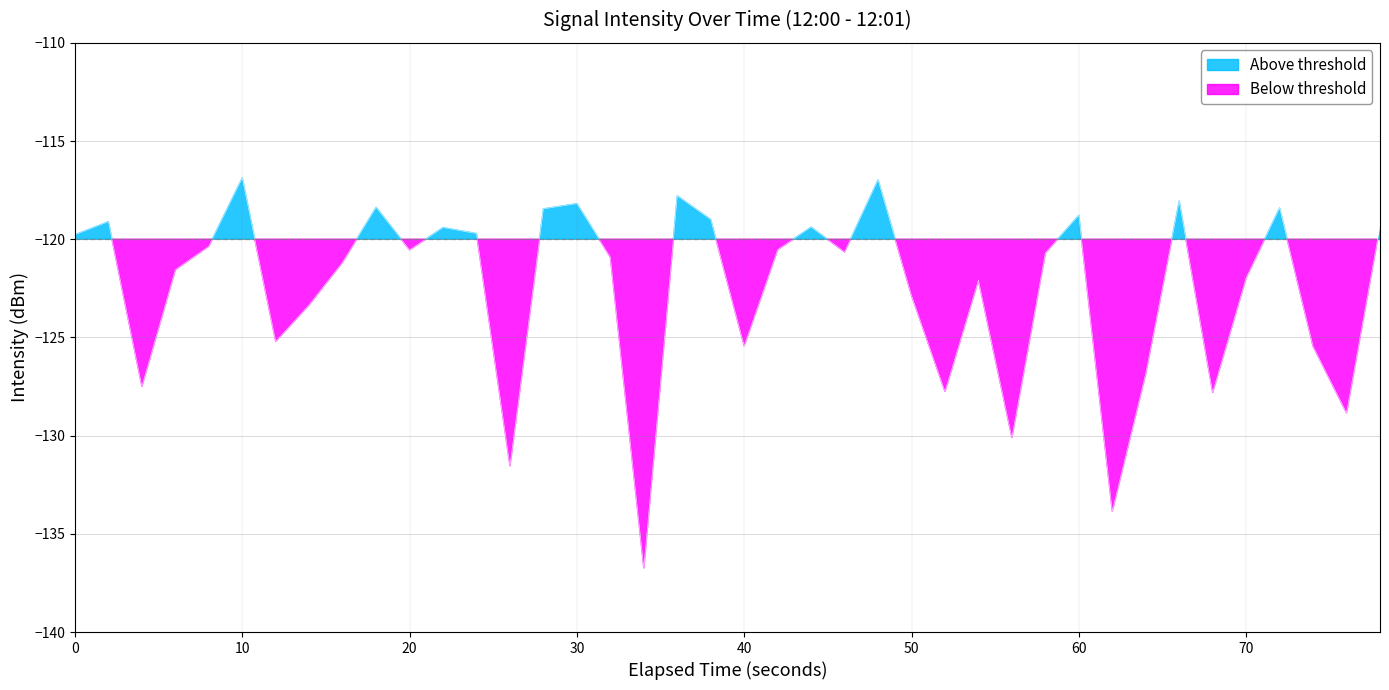

How many data points are less than -120?

24